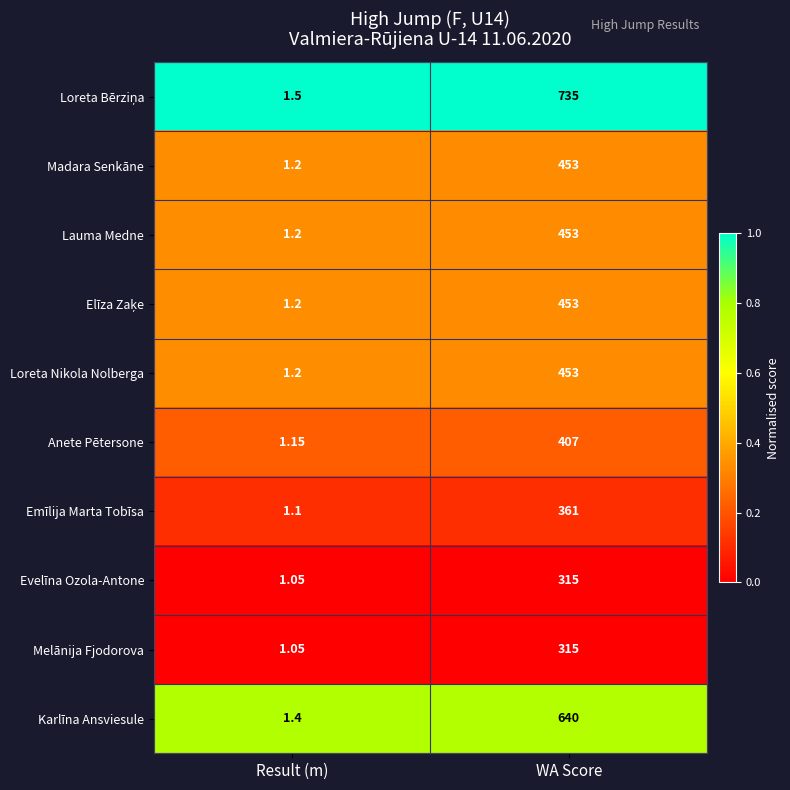

What is the total value across all series at WA Score?

4585.0